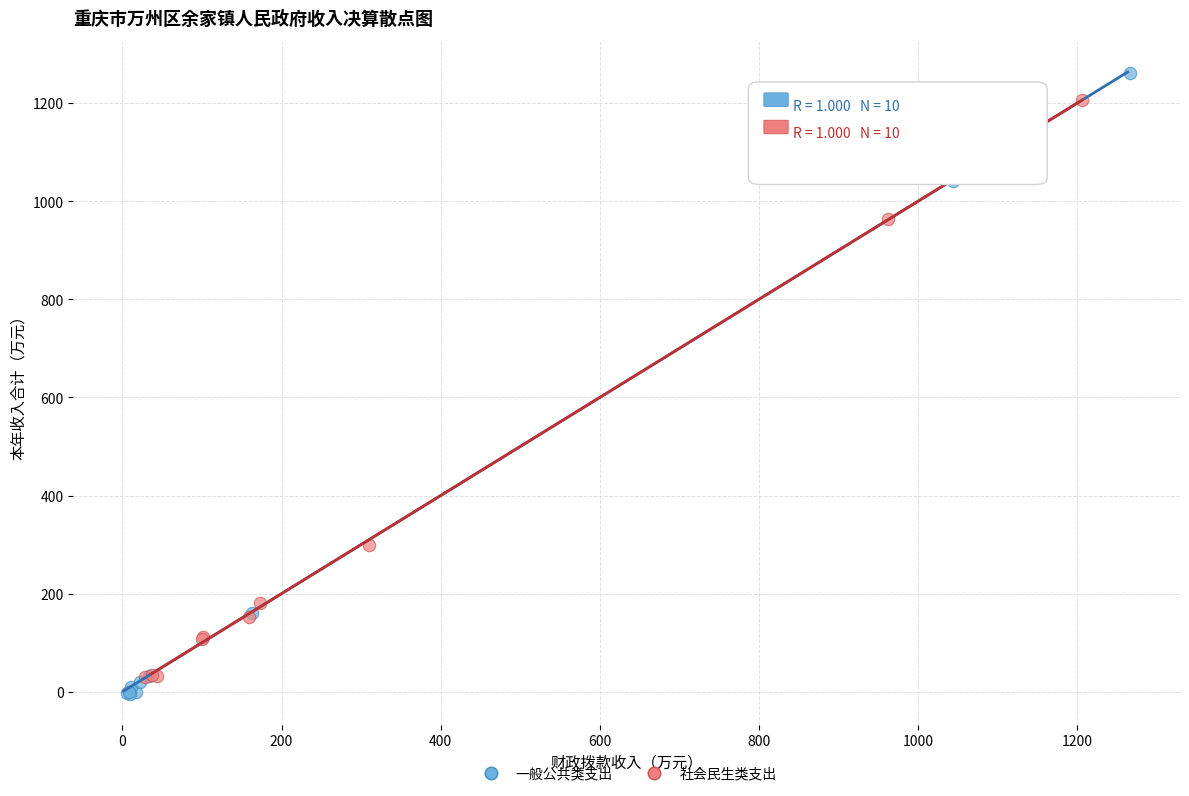

Which series has the largest Y range (max minus min)?

一般公共类支出